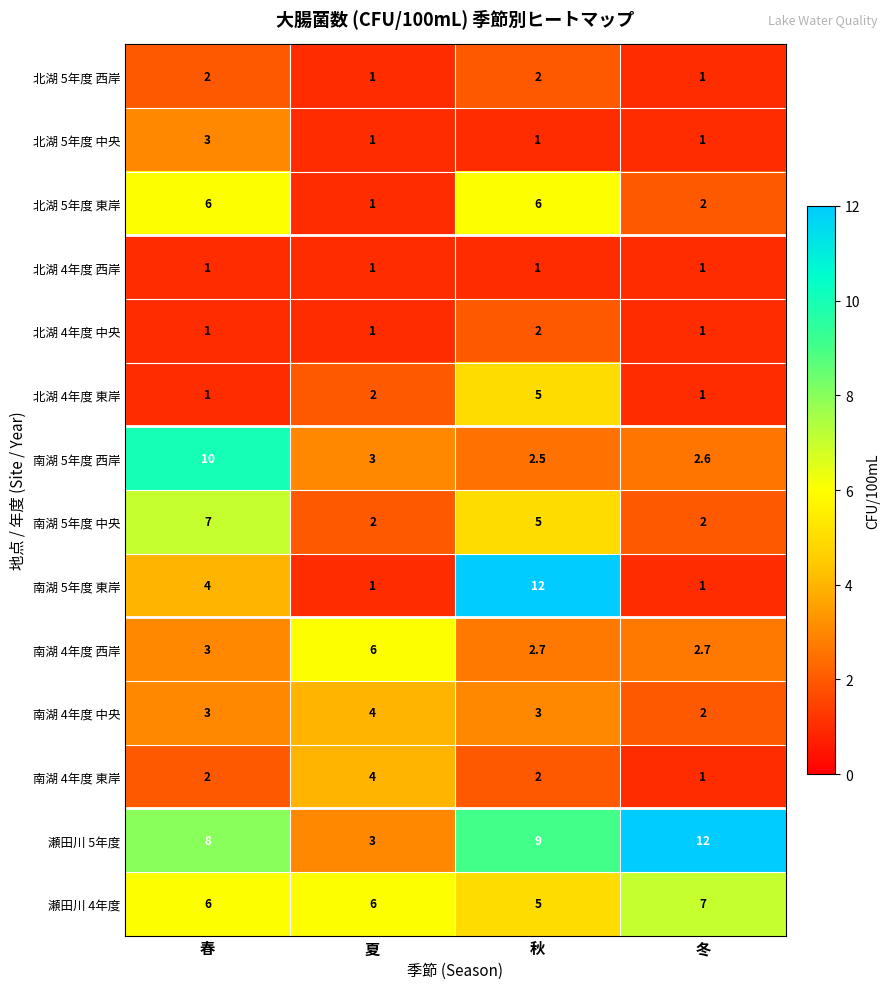

At how many categories does at least one series exceed 8?

3